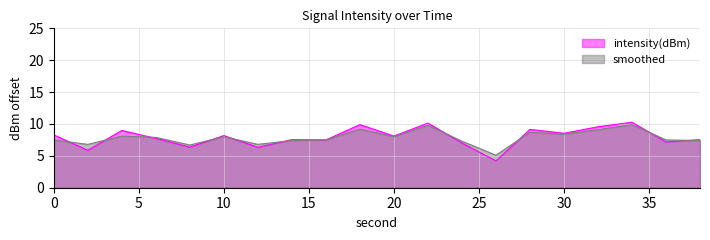

Where is the first local maximum for intensity(dBm)?

4